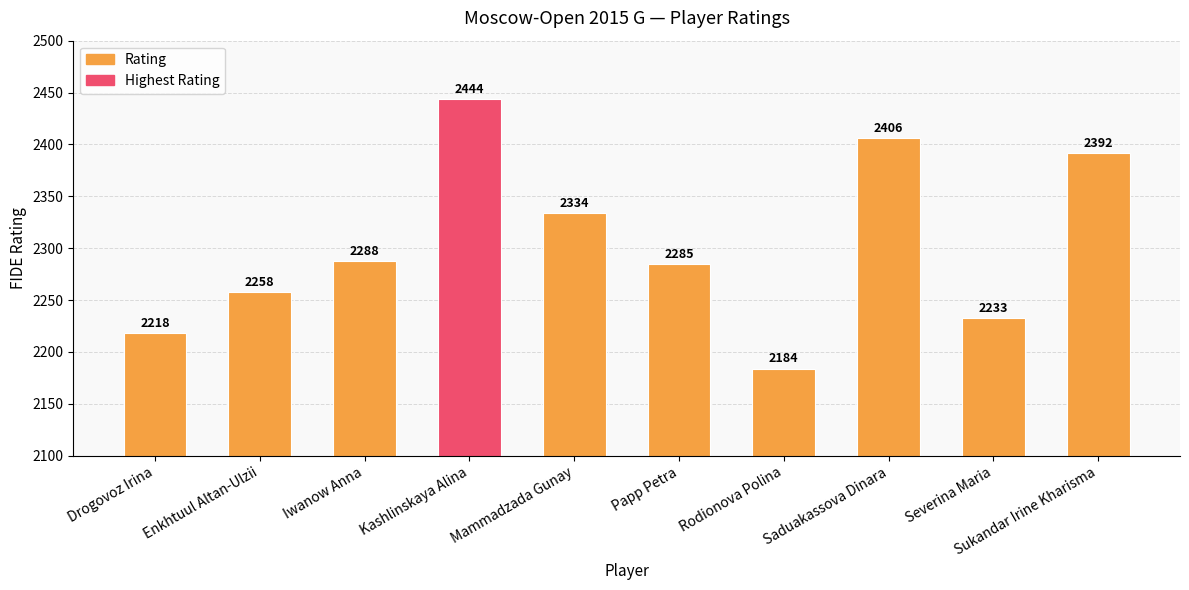

What is the label of the 4th bar from the right?

Rodionova Polina